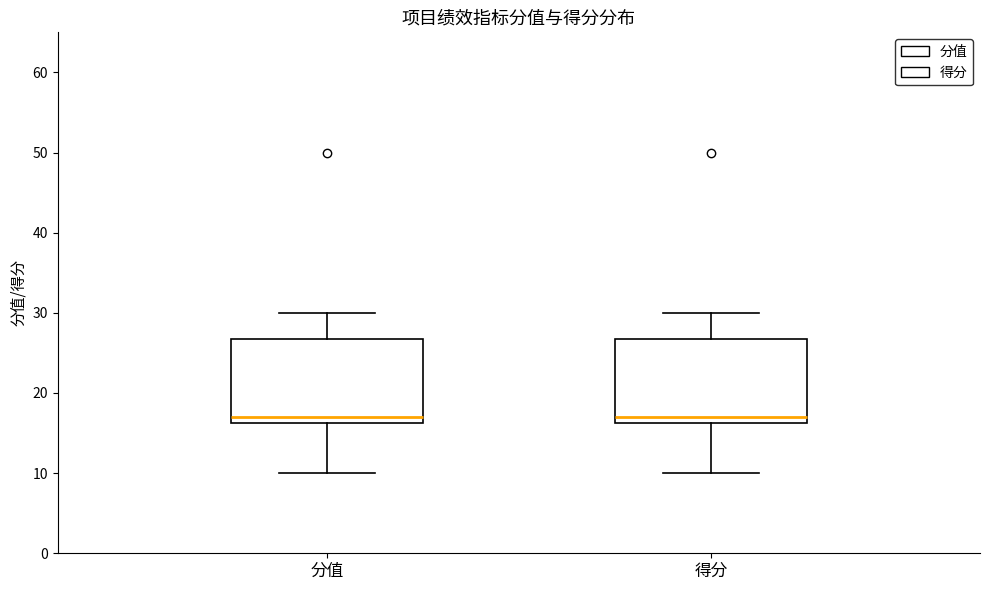

Where is the upper edge of the box for 得分 on the y-axis? The values are not printed on the chart, so give them approximately, as read against the axis.

27